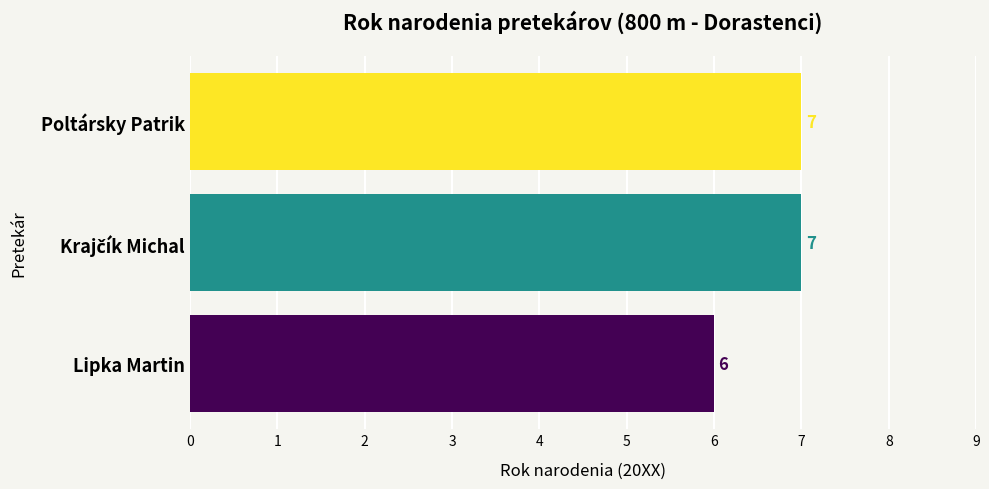

What is the average value?

7